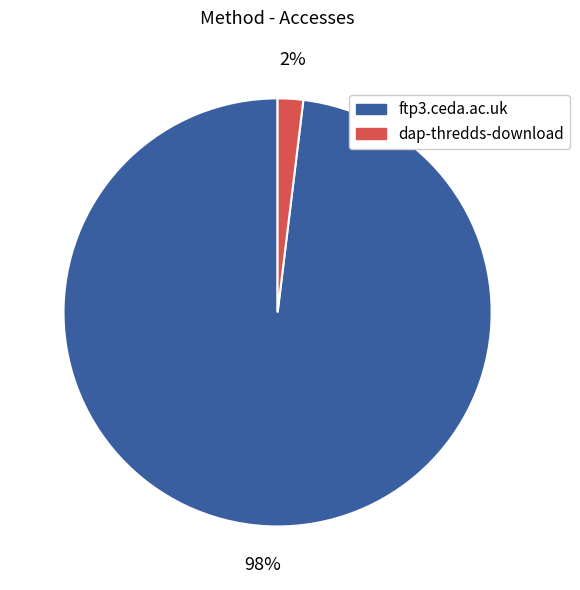

Count the number of slices in the pie.

2